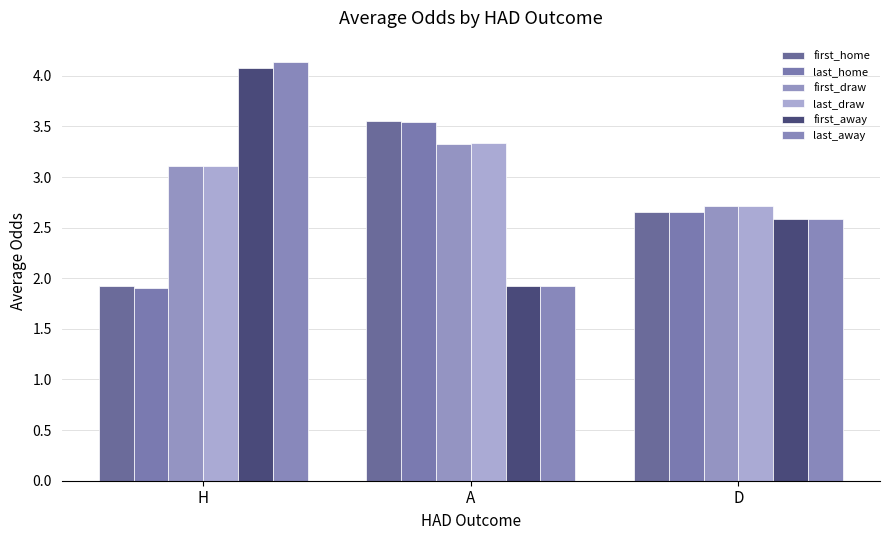

At how many categories does at least one series exceed 3?

2